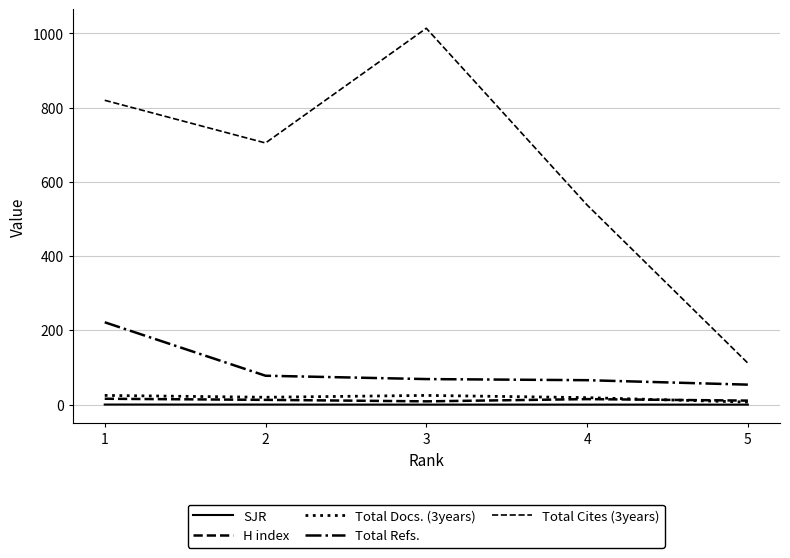

Reading left to right, extract all data points from this chart.

SJR: 1=0.4	2=0.3	3=0.2	4=0.2	5=0.2
H index: 1=16.0	2=13.0	3=9.0	4=15.0	5=11.0
Total Docs. (3years): 1=25.0	2=20.0	3=25.0	4=19.0	5=7.0
Total Refs.: 1=222.0	2=78.0	3=69.0	4=66.0	5=54.0
Total Cites (3years): 1=820.0	2=705.0	3=1014.0	4=538.0	5=112.0